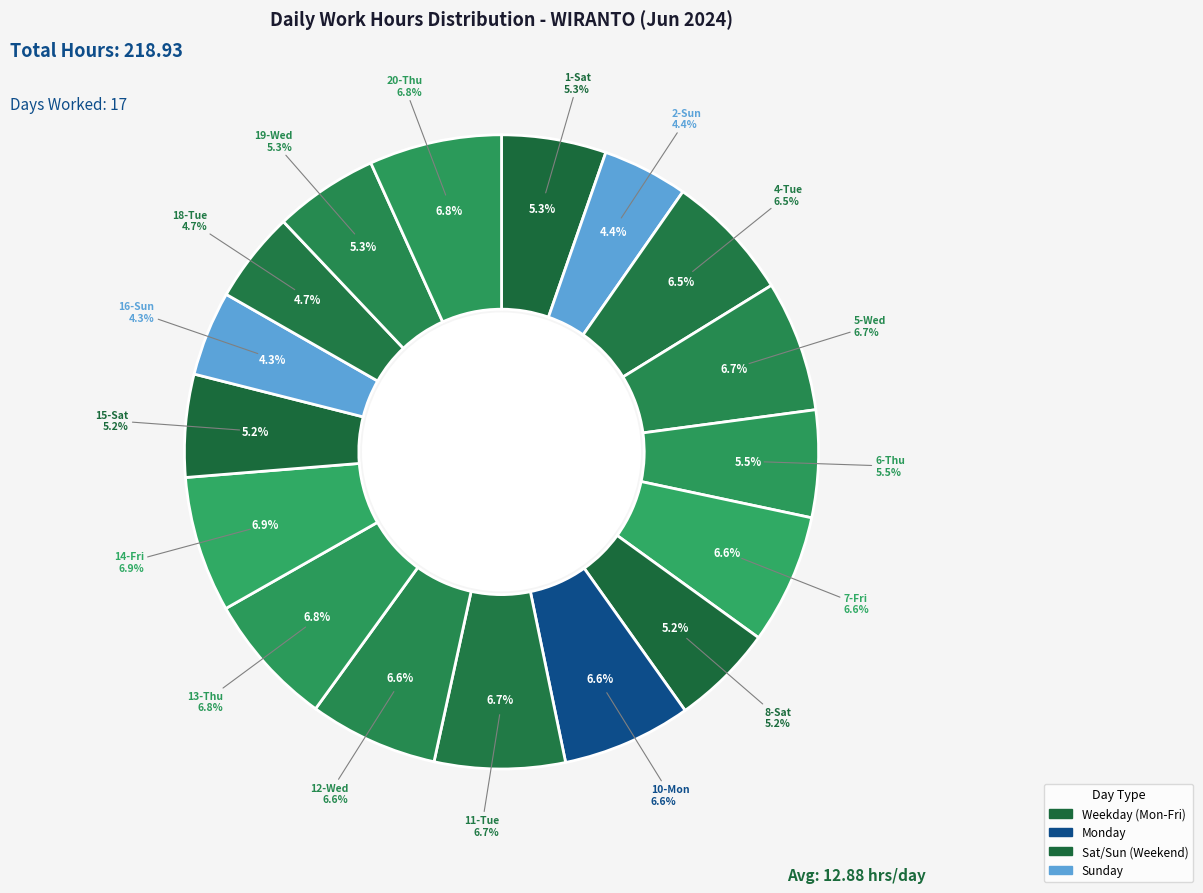

Is there any slice that represents more than half of the pie?

No